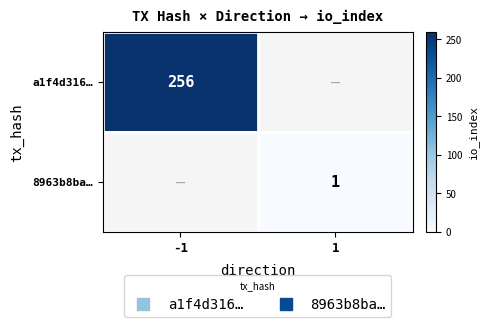

List the series in order of their peak value, highest first.

a1f4d316…, 8963b8ba…